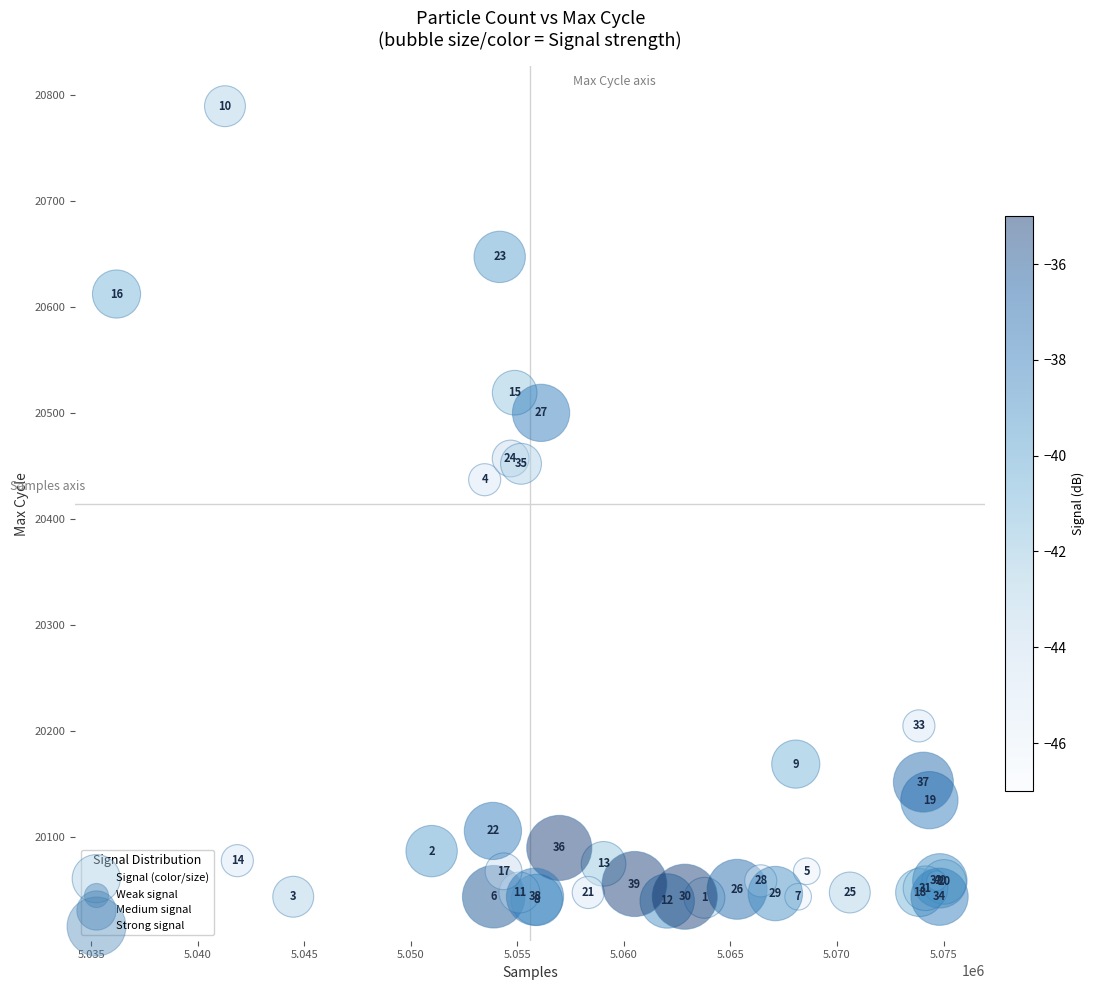

What Y value in the scatter plot is closest to 20414?

20437